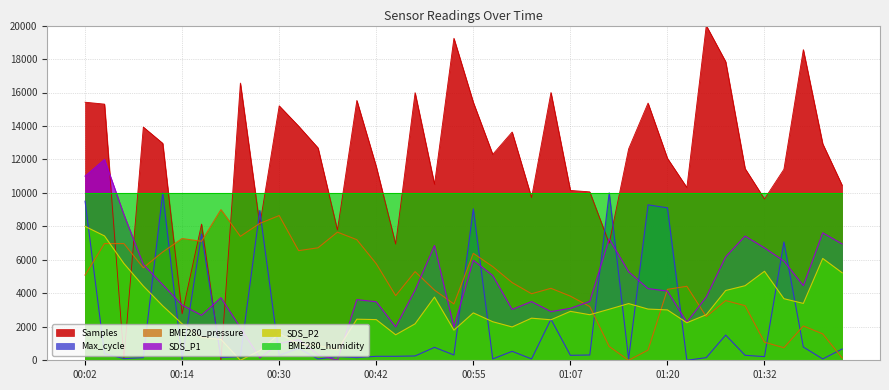

What is the highest value of the SDS_P1 series?

12000.0